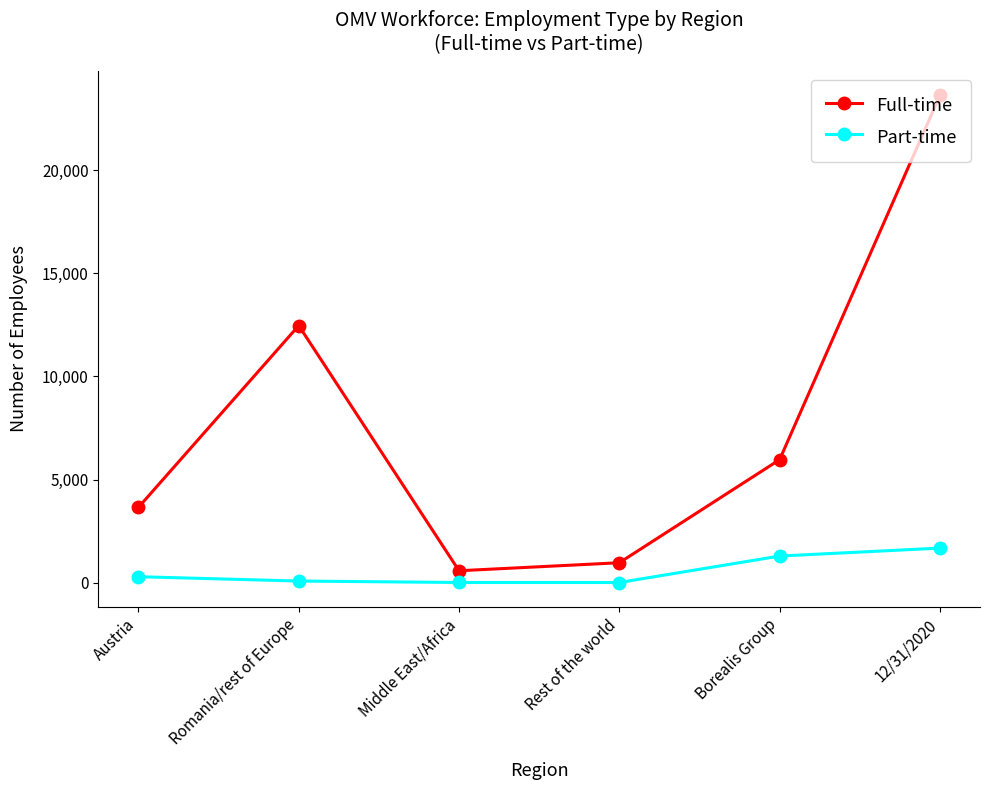

What is the total value across all series at 12/31/2020?

25291